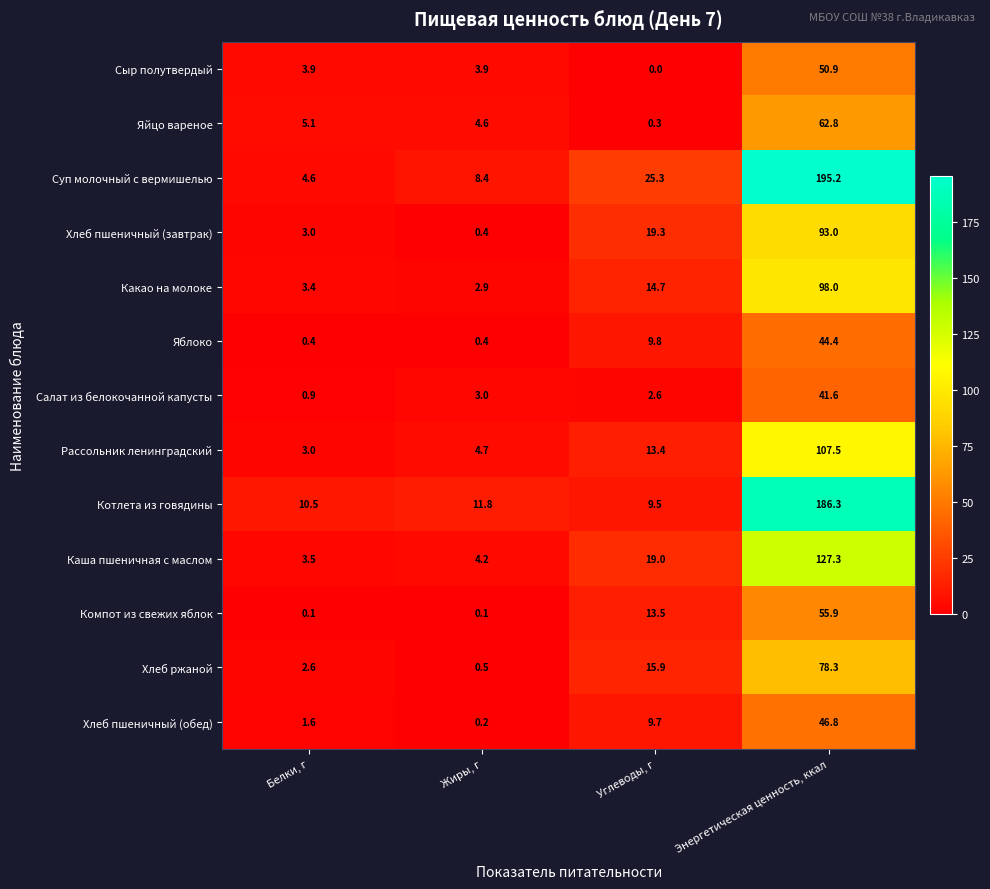

At which label is Суп молочный с вермишелью closest to 99?

Углеводы, г